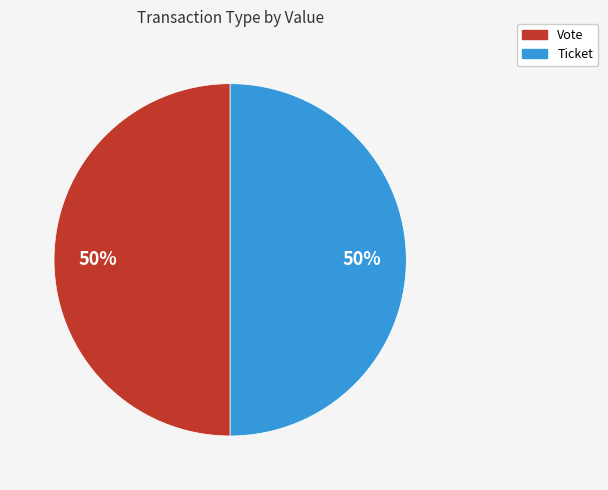

What percentage is the Vote slice, to the nearest percent?

50%